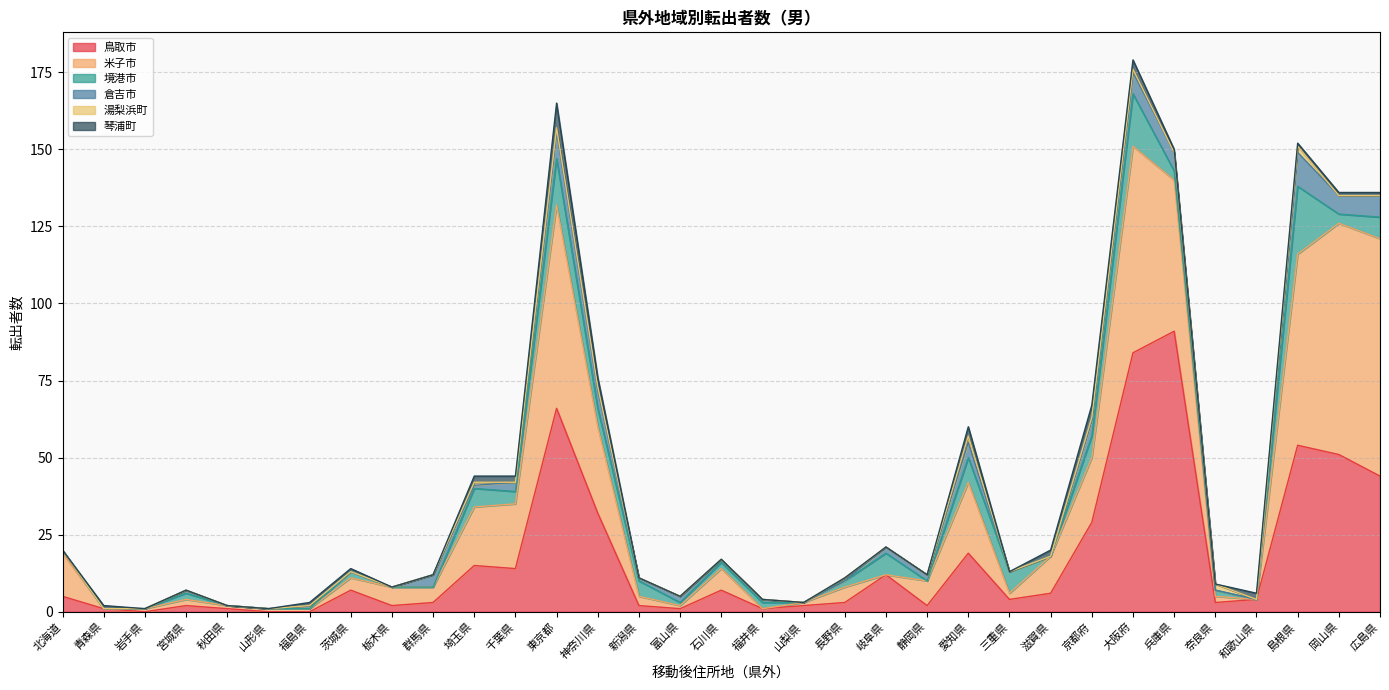

Is it true that 倉吉市 equals 4 at 群馬県?

True